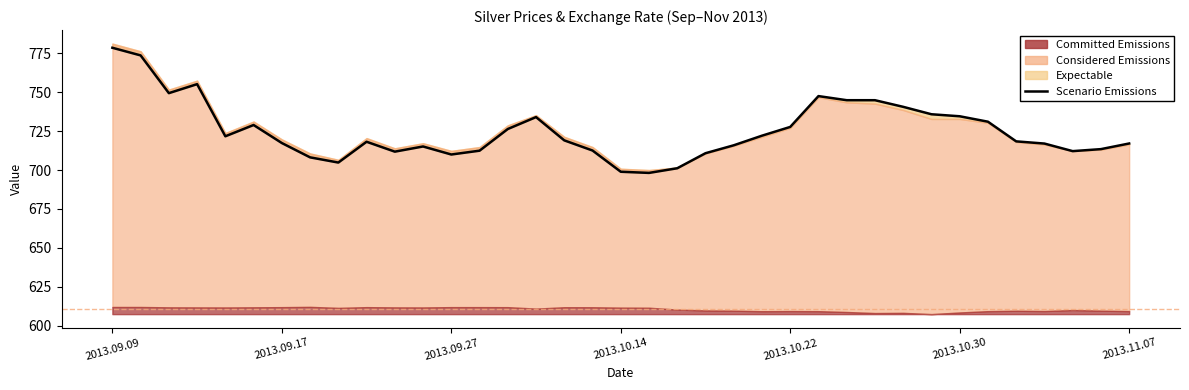

What is the change in value from 10 to 24?

+15.9